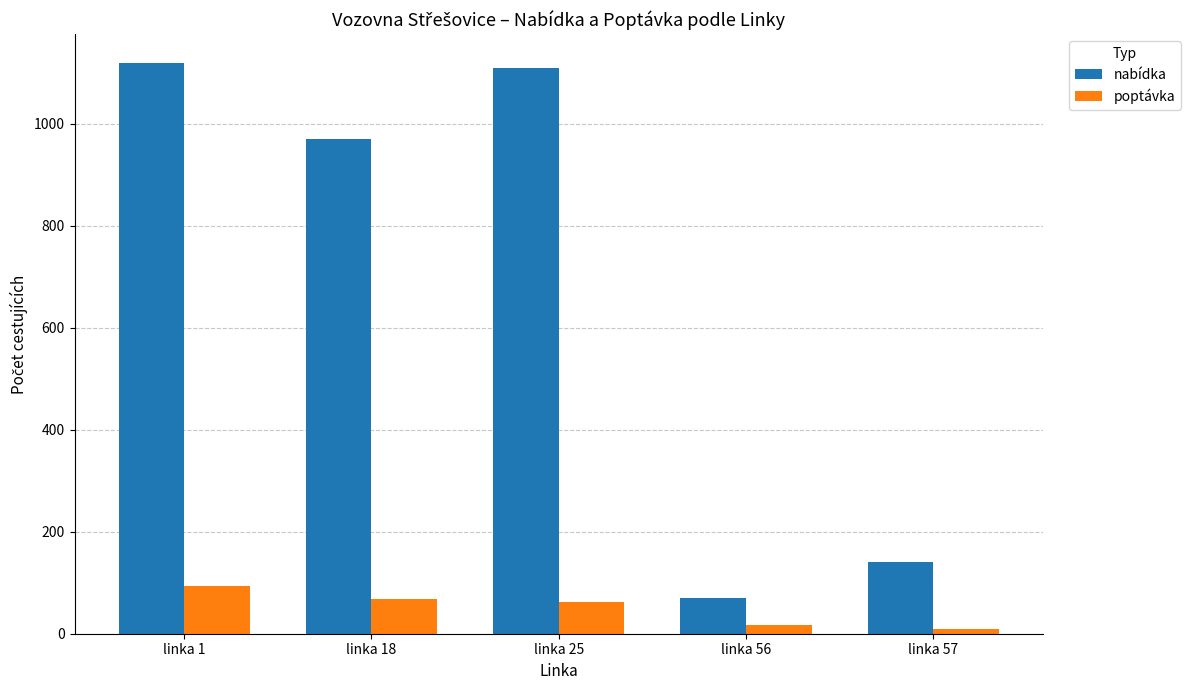

What is the value of the poptávka bar at the 1st from the left?

93